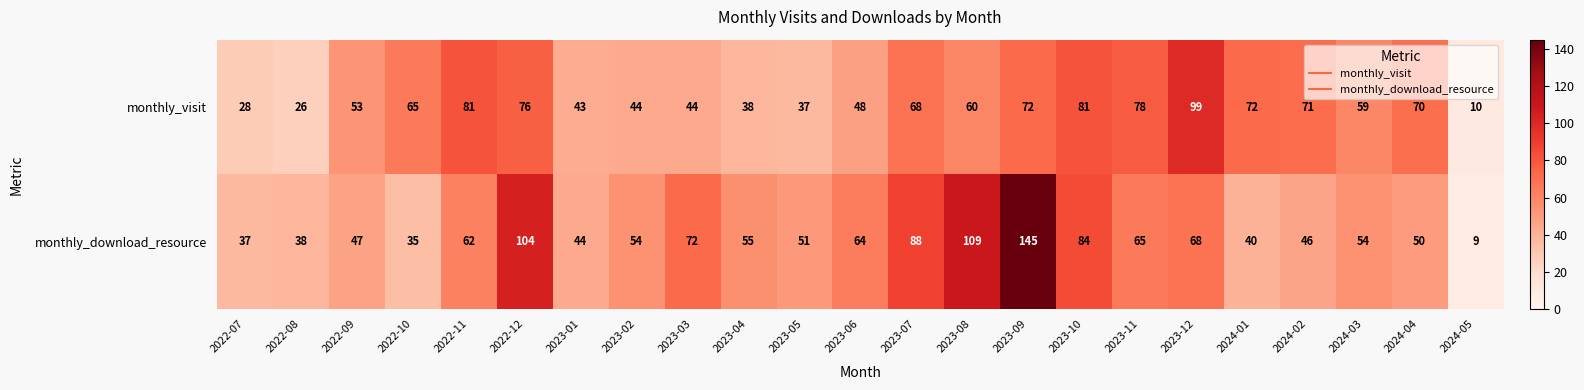

Read the monthly_download_resource value at 2022-07, to the nearest 10.

40